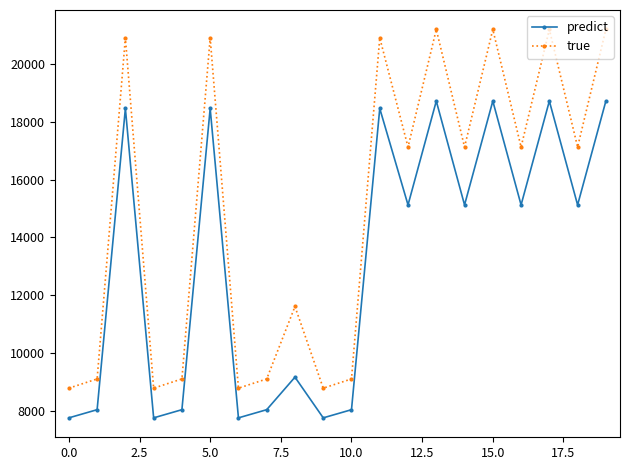

What are all the series names shown in the legend?

predict, true